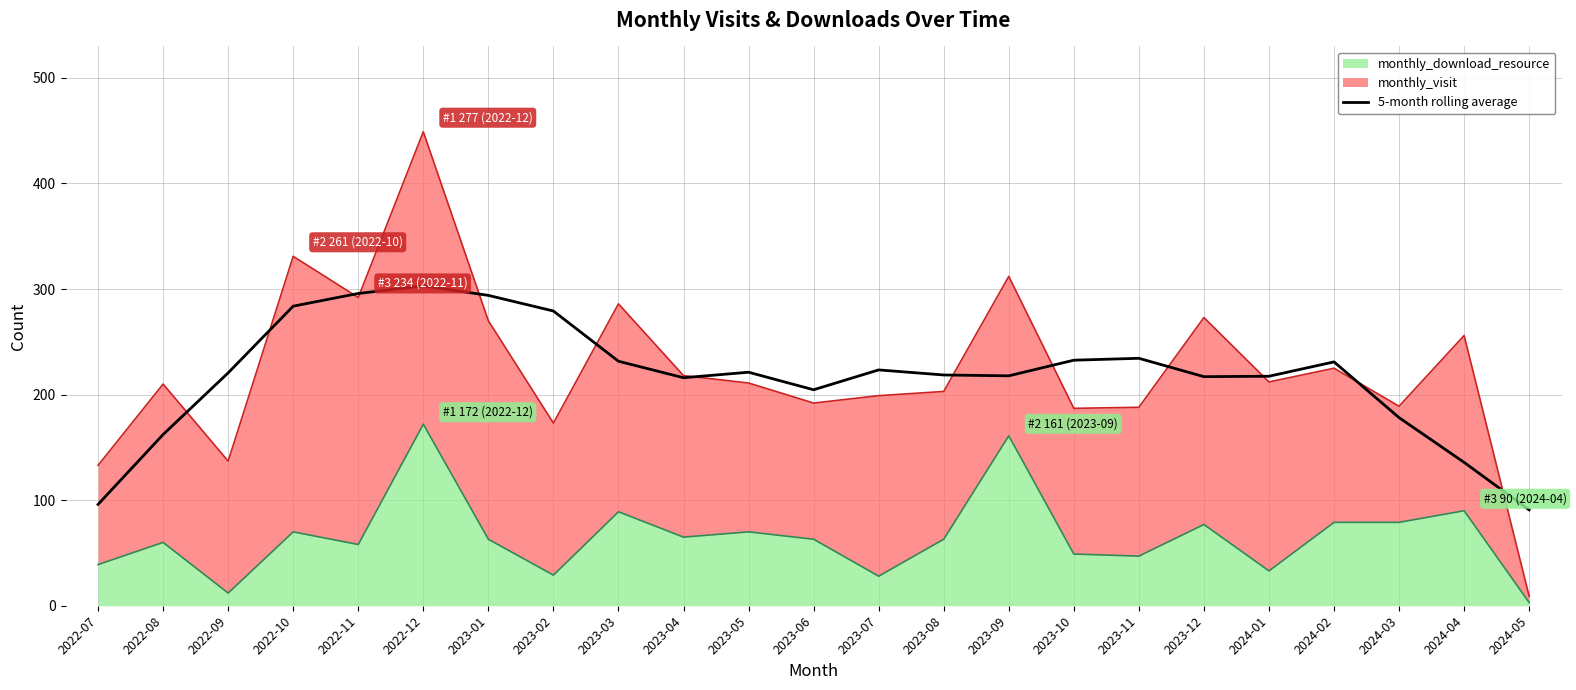

How many points are lower than both their immediate neighbors (excluding endpoints)?

4